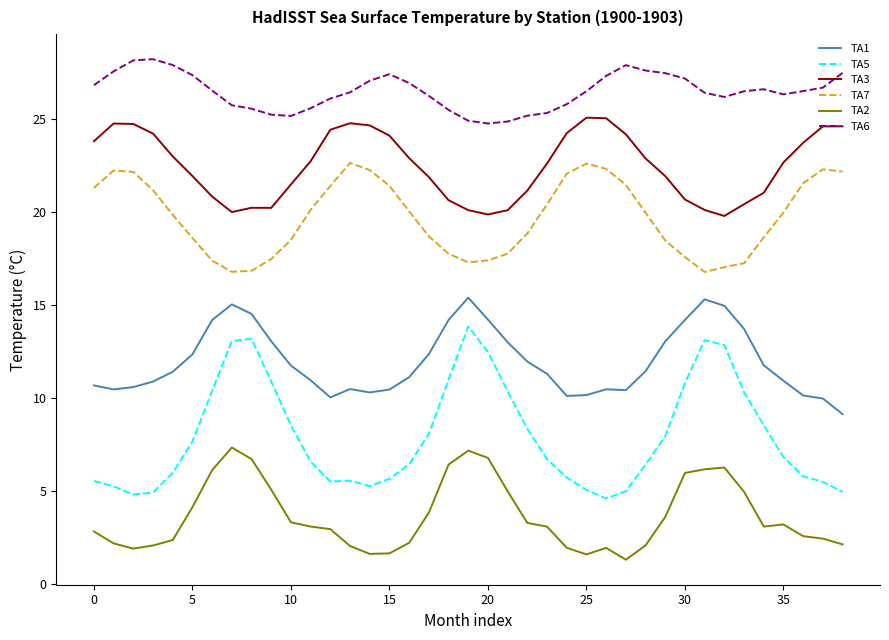

What is the difference between the maximum and minimum values in the TA2 series?

6.0